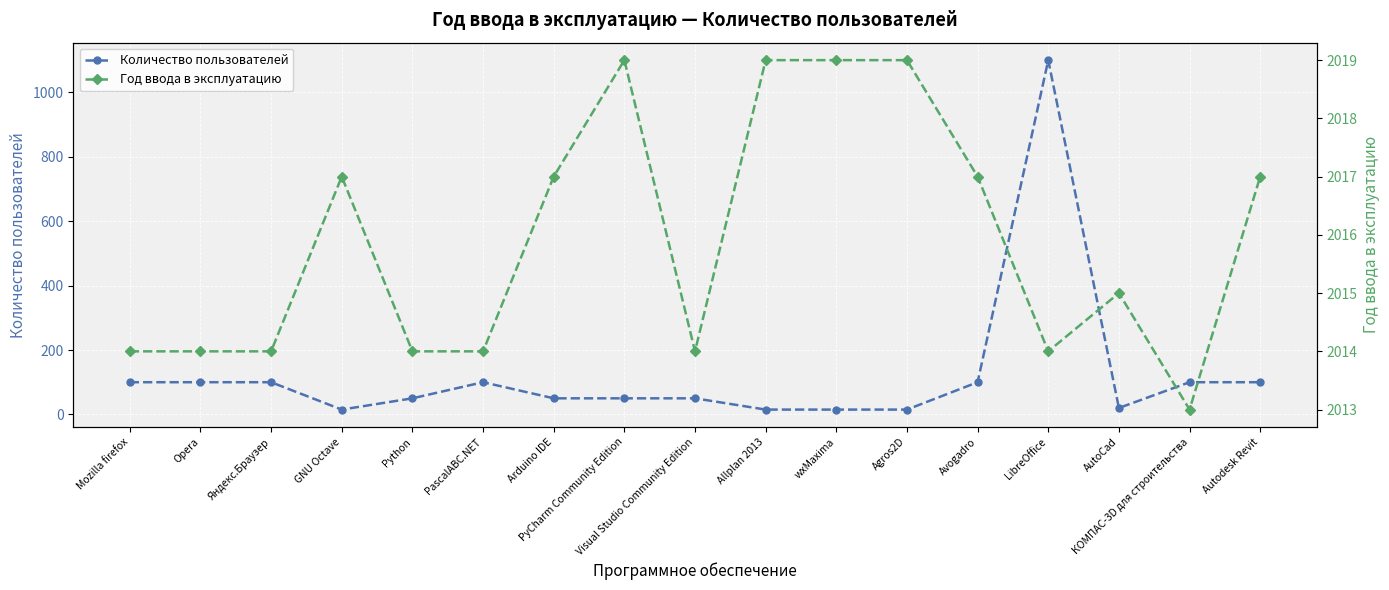

True or false: Количество пользователей has a value of 27 at Agros2D.

False